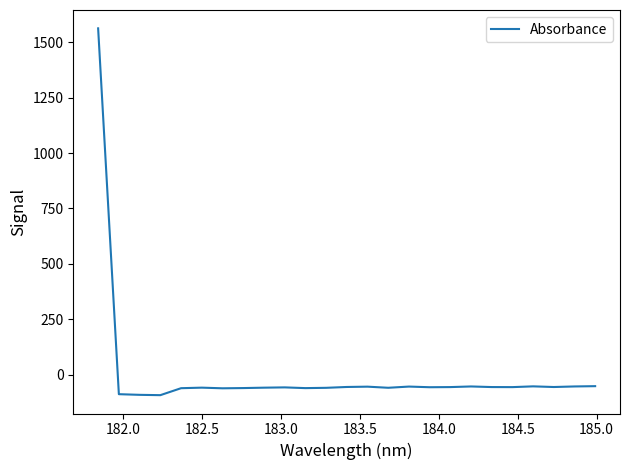

What is the difference between the maximum and minimum values?

1655.8